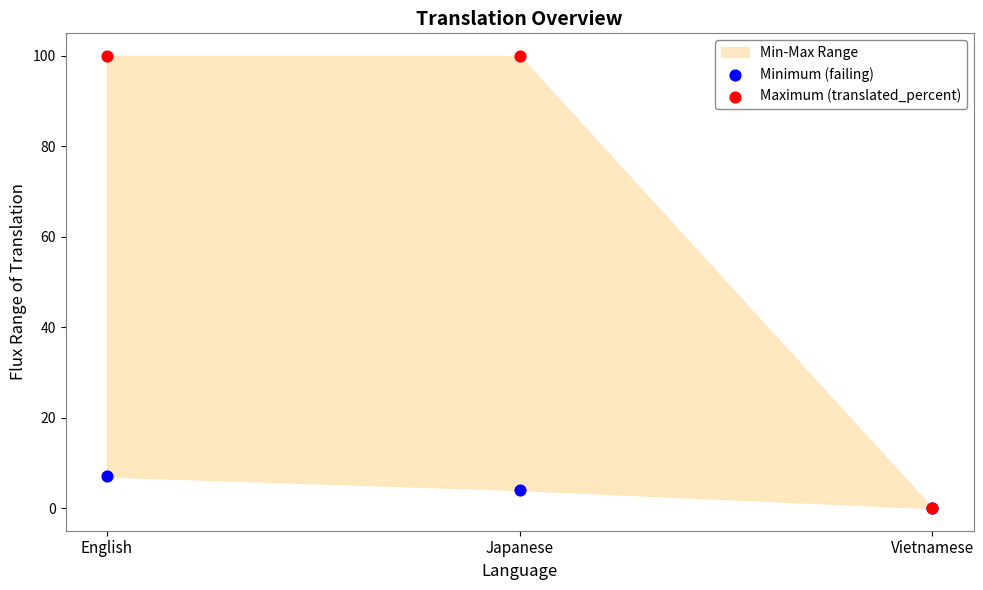

Across all series, what Y value is closest to 50?

7